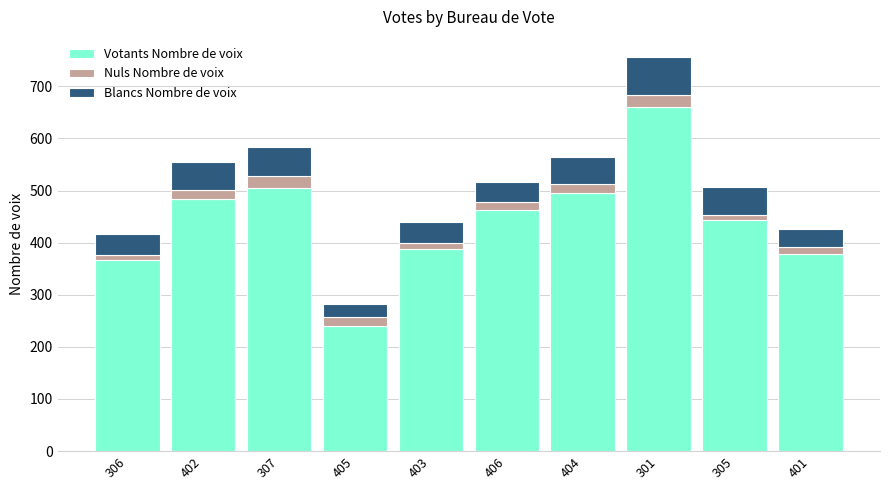

At which category is the sum across all series the highest?

301